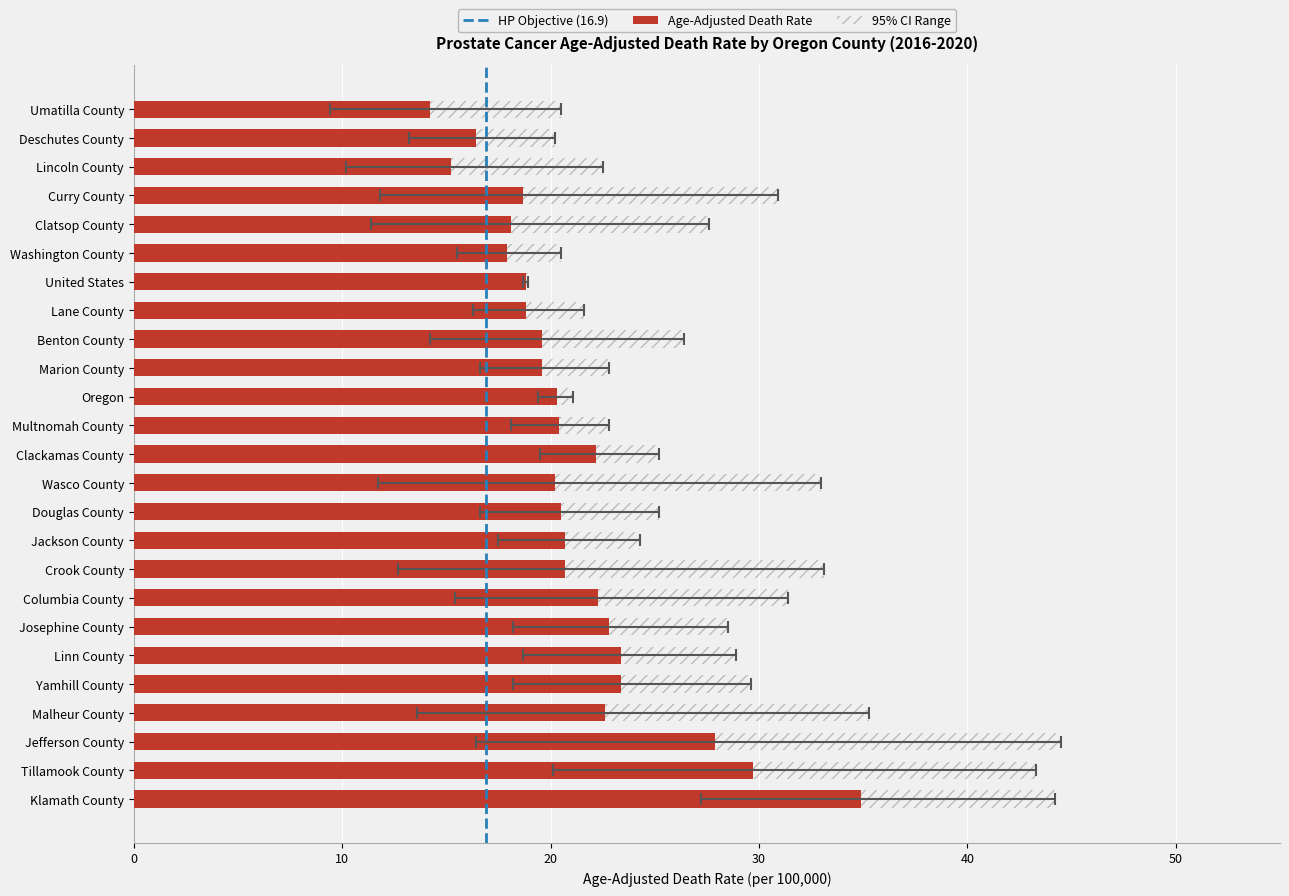

How many values in the Lower CI series are below 16?

11